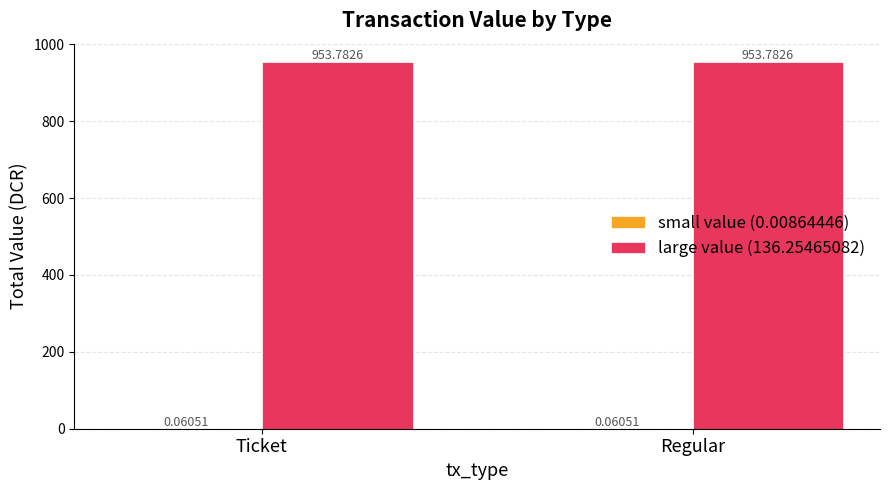

The value of large value (136.25465082) at Regular is 953.8. True or false?

True